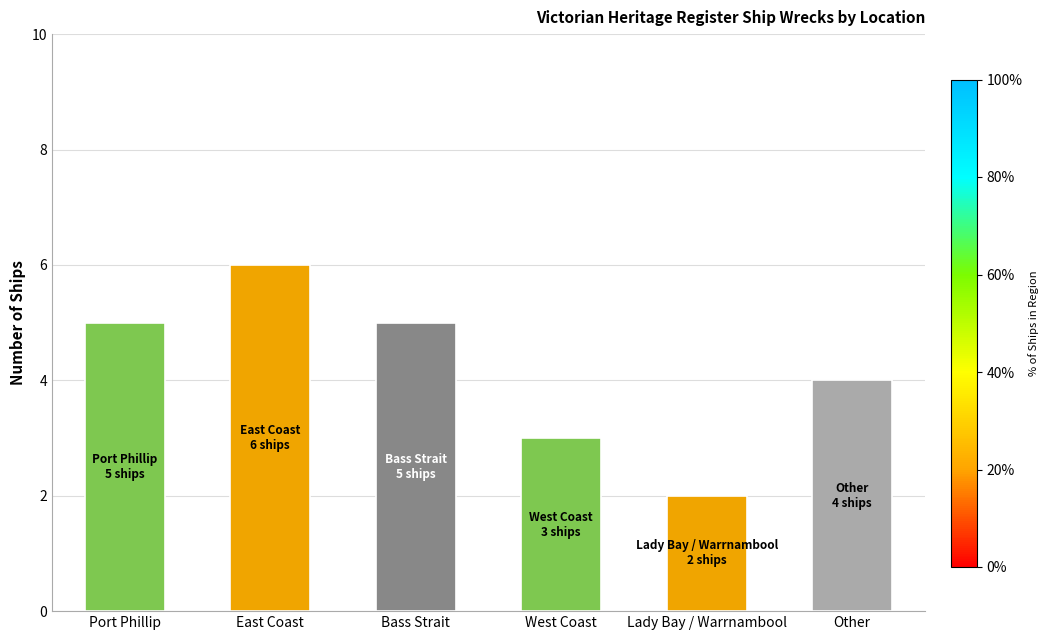

What is the sum of the values at West Coast and East Coast?

9